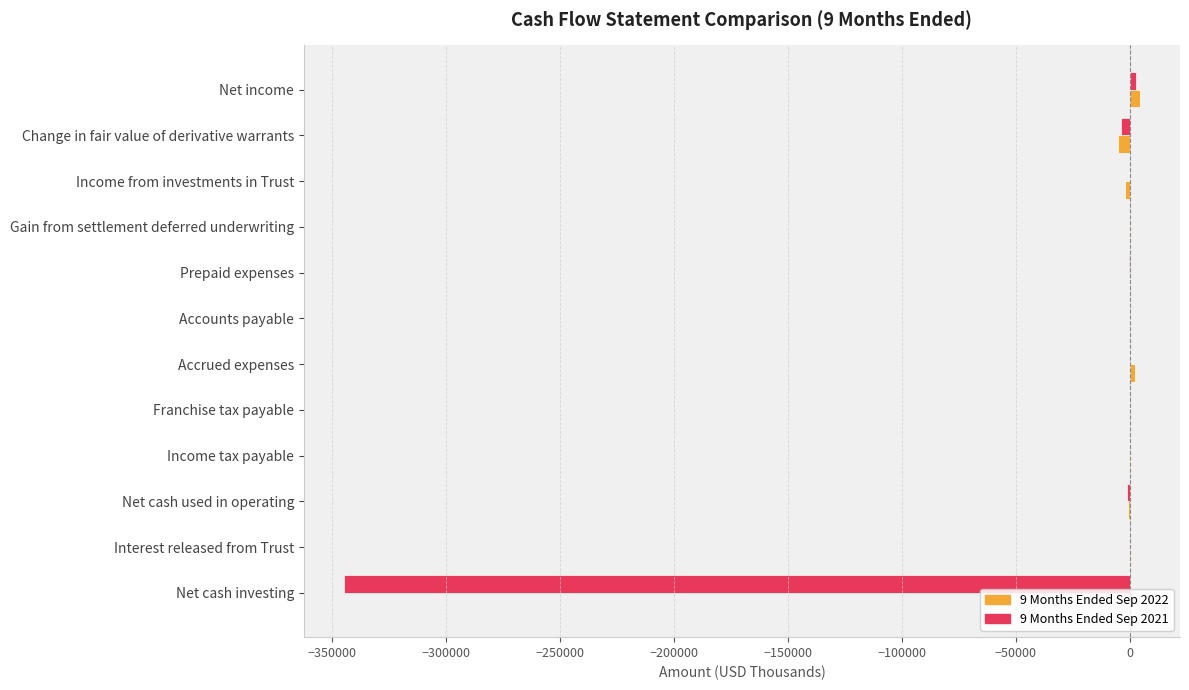

Is it true that 9 Months Ended Sep 2021 equals 0.0 at Gain from settlement deferred underwriting?

True